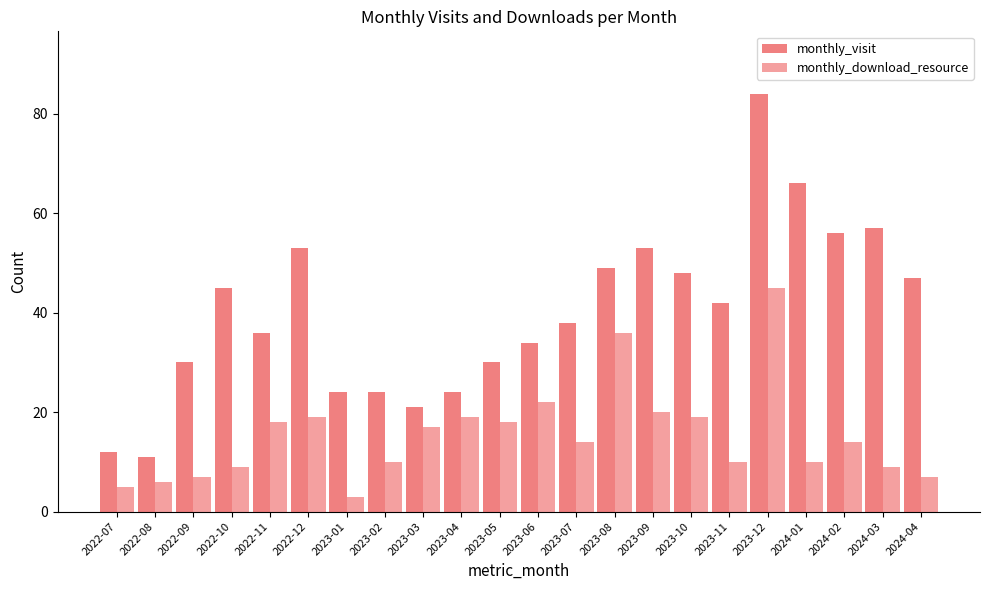

Reading left to right, list all the values displayed in this chart.

monthly_visit: 12	11	30	45	36	53	24	24	21	24	30	34	38	49	53	48	42	84	66	56	57	47
monthly_download_resource: 5	6	7	9	18	19	3	10	17	19	18	22	14	36	20	19	10	45	10	14	9	7